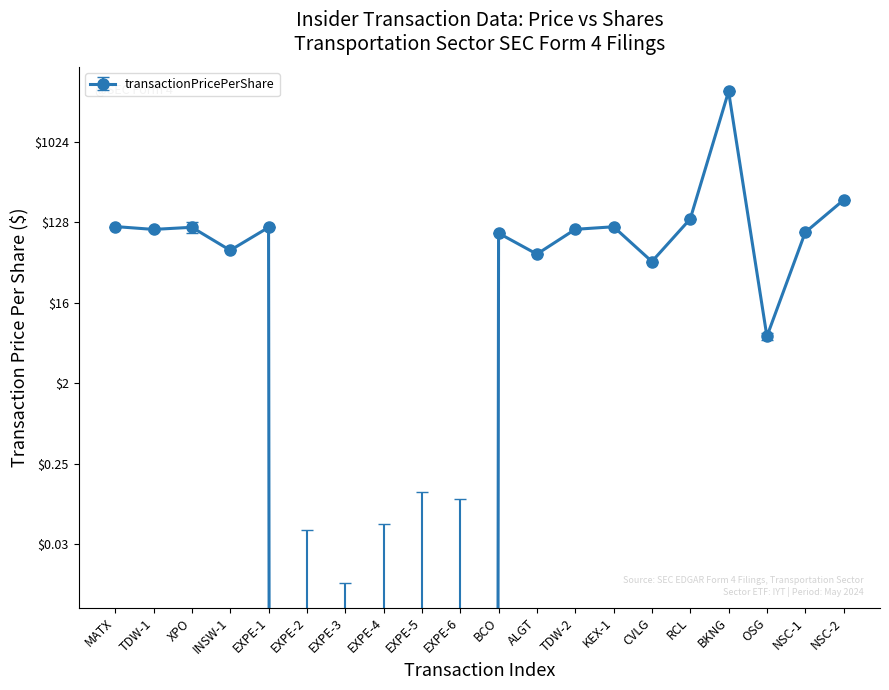

What is the label of the 18th point from the right?

XPO